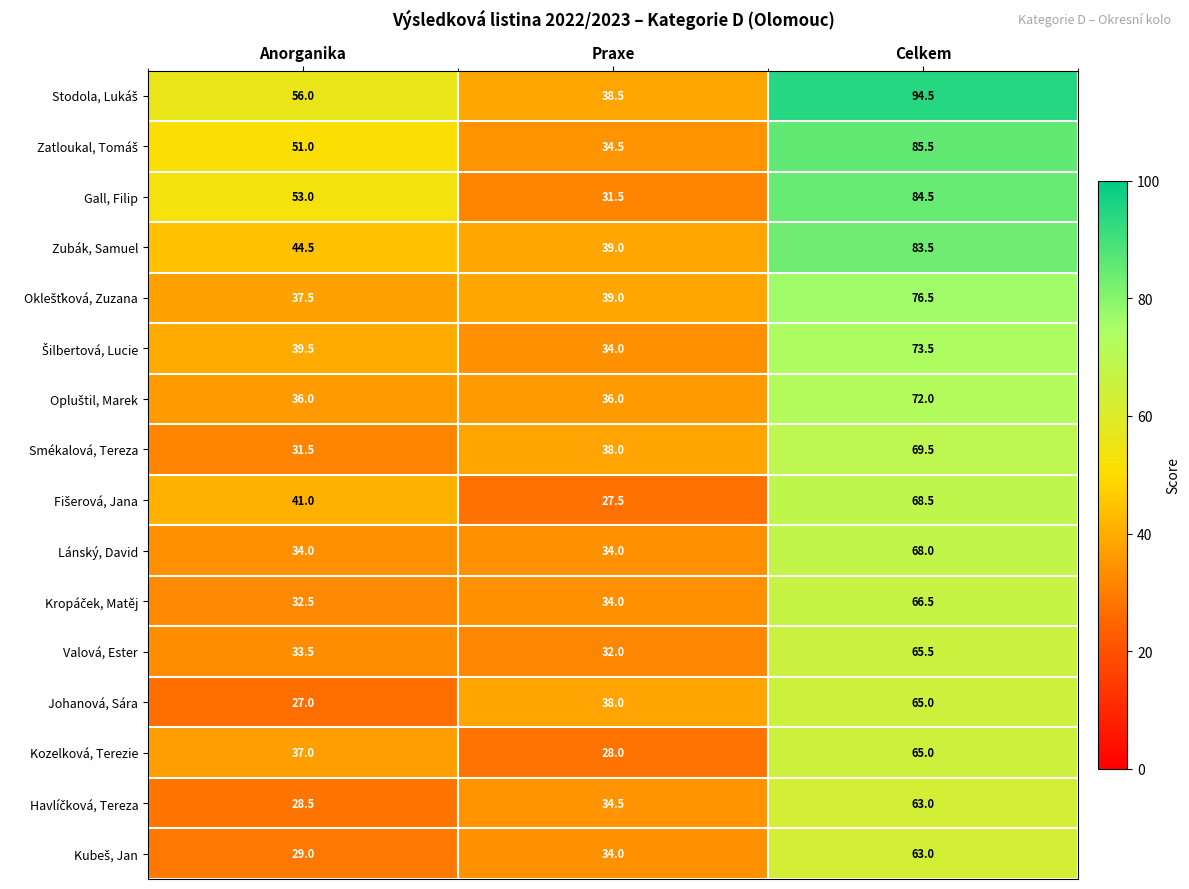

What is the smallest value displayed?

27.0